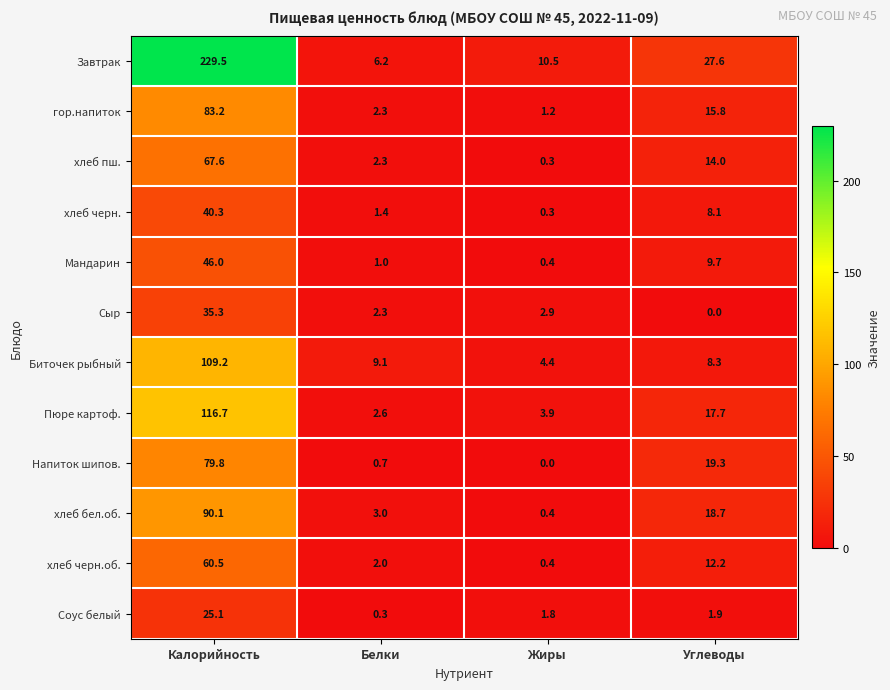

What is the difference between the second highest and minimum values in the Мандарин series?

9.3